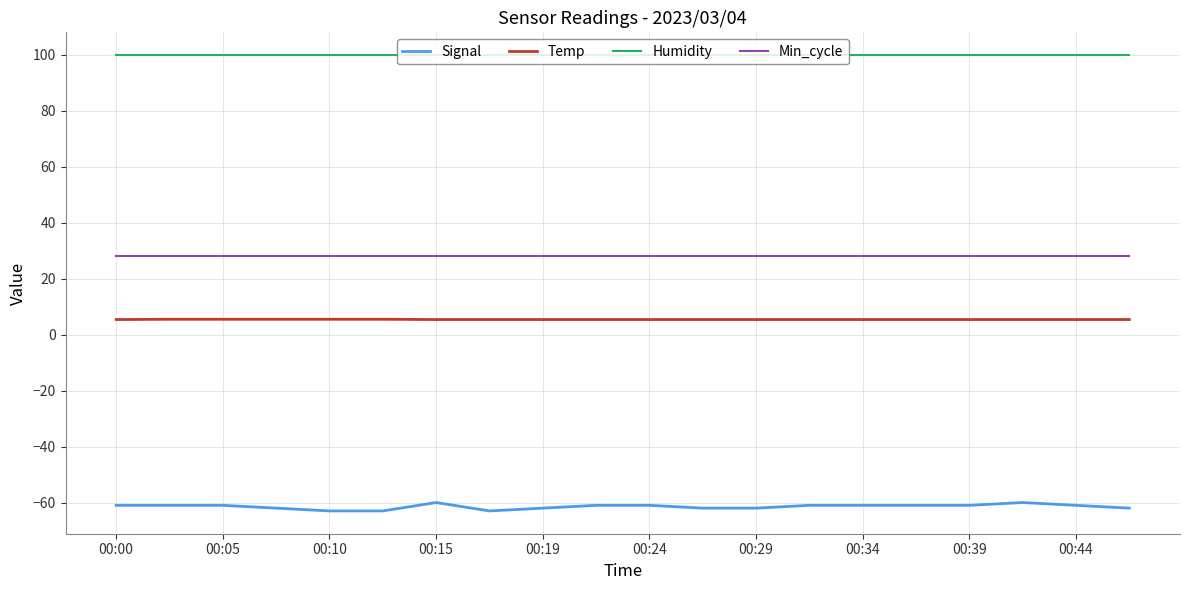

True or false: Signal and Temp cross at least once.

False